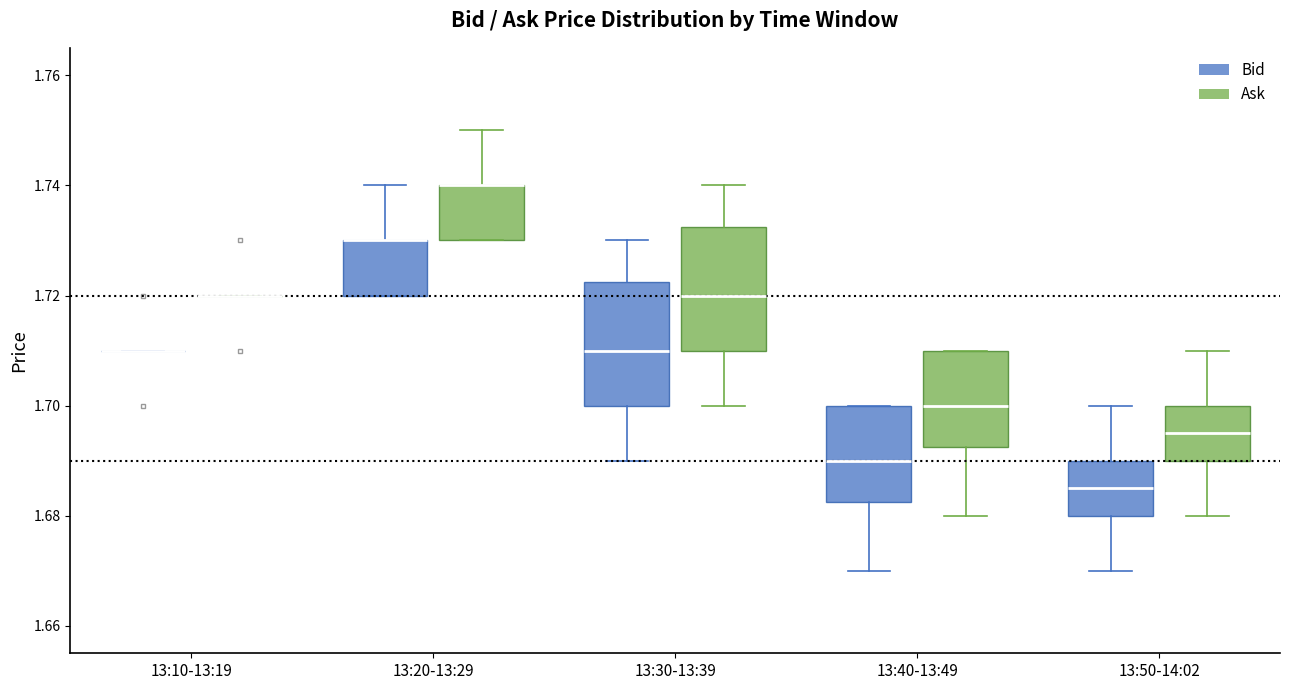

Reading left to right, read every box against the y-axis: the position of its median line, the range the box covers, and the ends of its whiskers. The values are not printed on the chart, so give them approximately, as read against the axis.

13:10-13:19 (Bid): box collapsed to a line at 1.710, whiskers 1.710 to 1.710
13:10-13:19 (Ask): box collapsed to a line at 1.720, whiskers 1.720 to 1.720
13:20-13:29 (Bid): median 1.730 (drawn on the box's upper edge), box 1.720 to 1.730, whiskers 1.720 to 1.740
13:20-13:29 (Ask): median 1.740 (drawn on the box's upper edge), box 1.730 to 1.740, whiskers 1.730 to 1.750
13:30-13:39 (Bid): median 1.710, box 1.700 to 1.722, whiskers 1.690 to 1.730
13:30-13:39 (Ask): median 1.720, box 1.710 to 1.732, whiskers 1.700 to 1.740
13:40-13:49 (Bid): median 1.690, box 1.682 to 1.700, whiskers 1.670 to 1.700
13:40-13:49 (Ask): median 1.700, box 1.692 to 1.710, whiskers 1.680 to 1.710
13:50-14:02 (Bid): median 1.686, box 1.680 to 1.690, whiskers 1.670 to 1.700
13:50-14:02 (Ask): median 1.696, box 1.690 to 1.700, whiskers 1.680 to 1.710